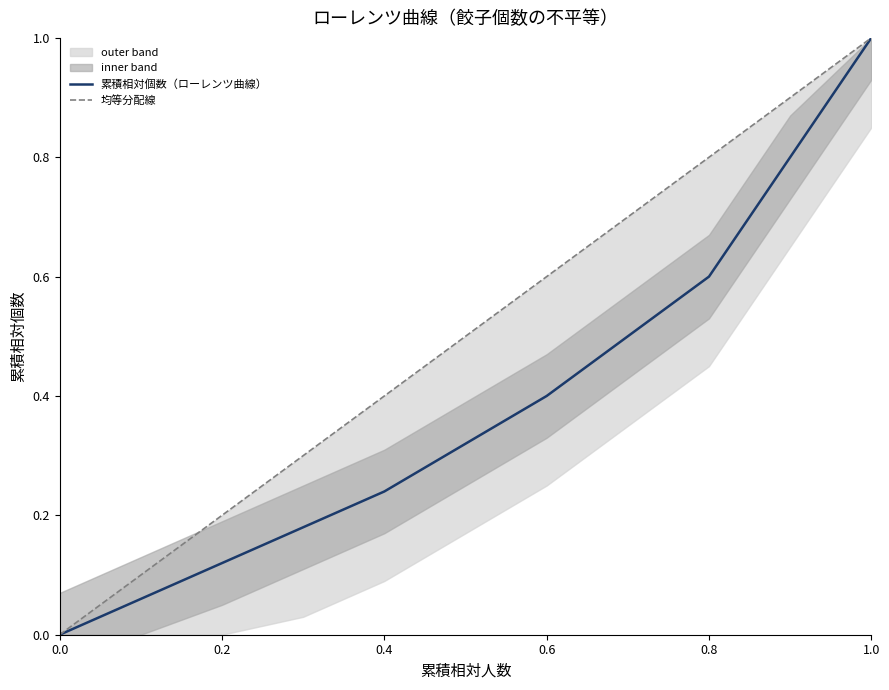

What is the average value of the 累積相対人数 series?

0.5